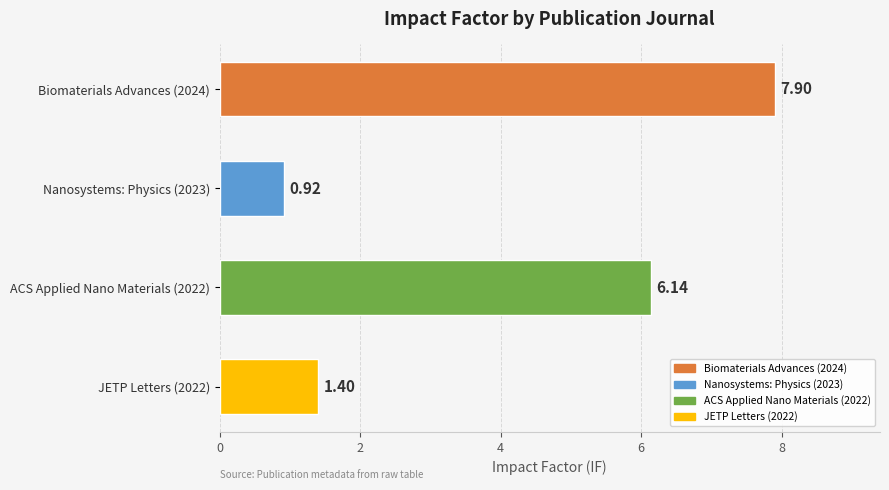

The chart shows a value of 1.4 at JETP Letters (2022). True or false?

True